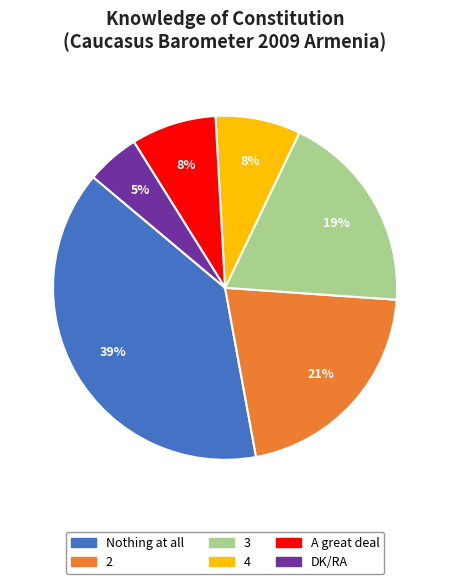

Which slice is the largest?

Nothing at all